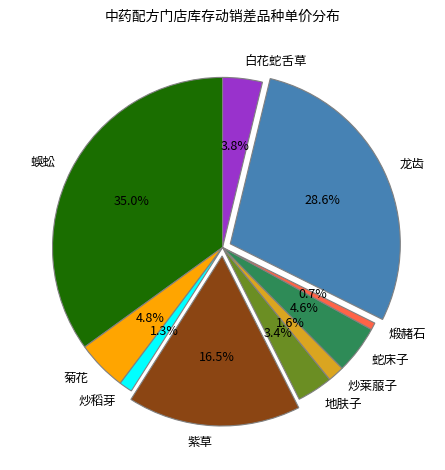

Is the sum of 龙齿 and 炒稻芽 greater than half?

No